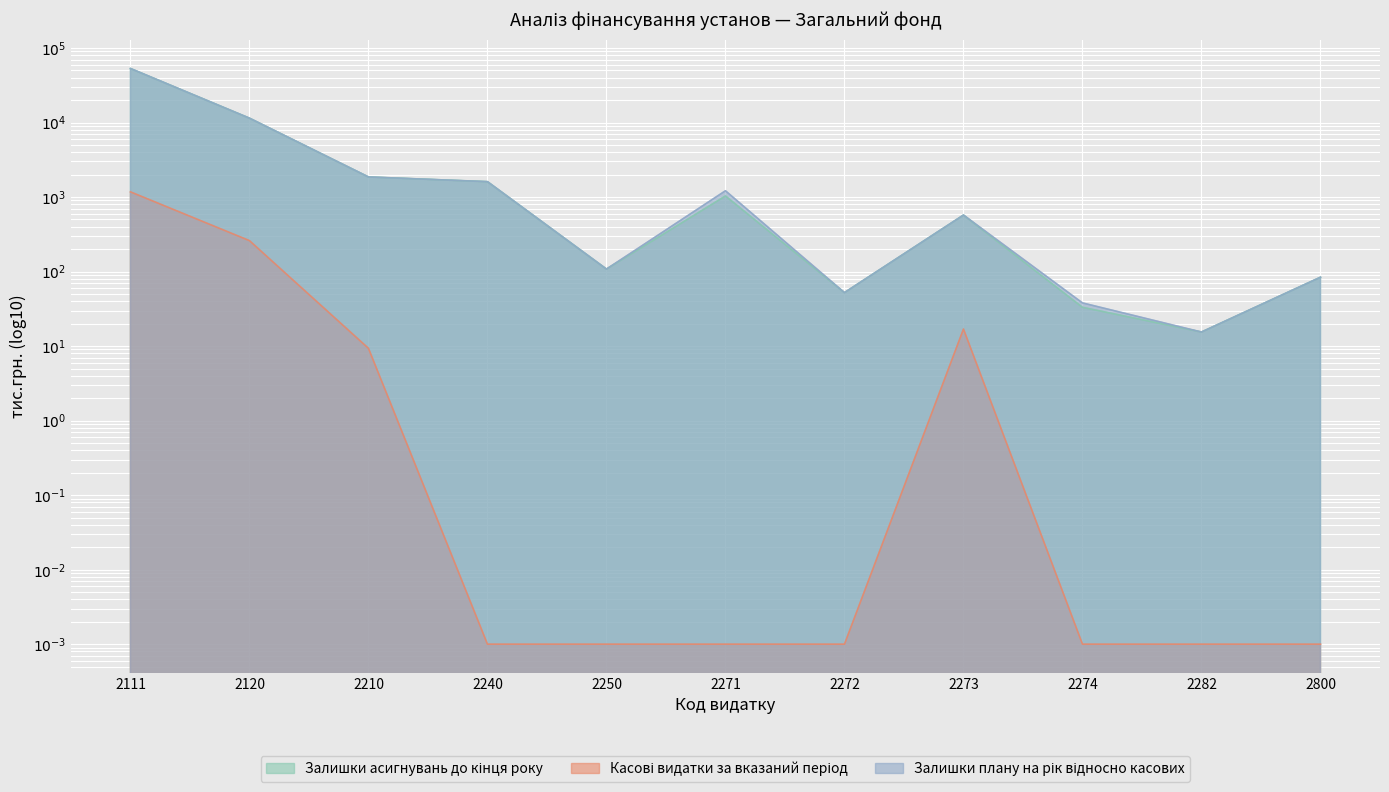

What is the spread (max minus min) of values at 2272?

52.1